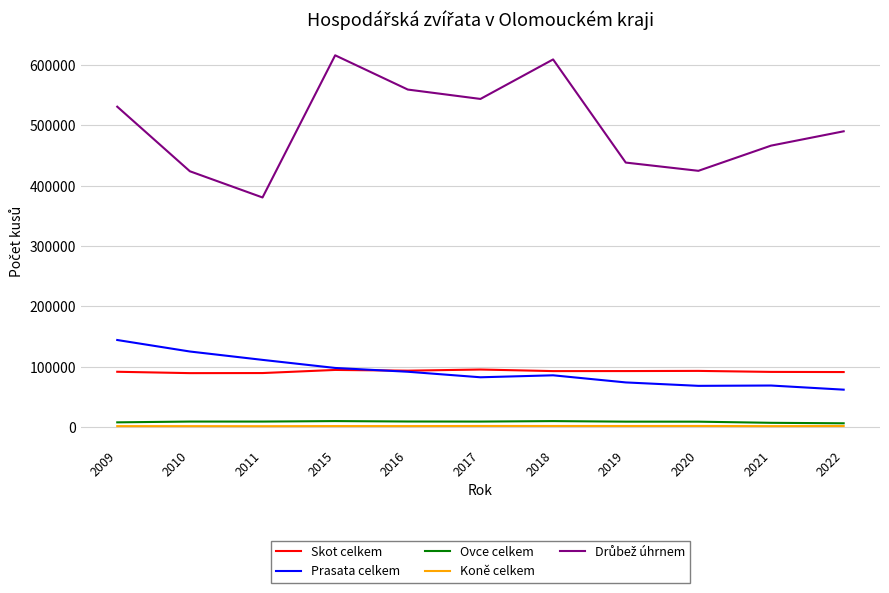

True or false: Skot celkem and Ovce celkem cross at least once.

False